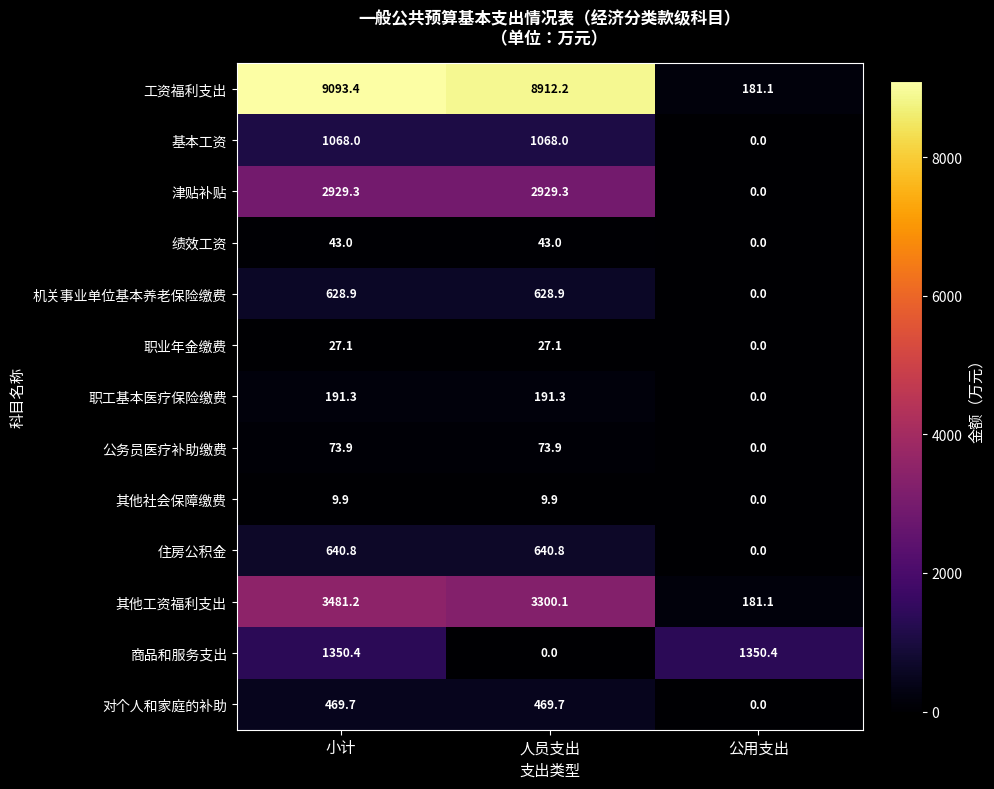

The 住房公积金 series shows 243.4 at 人员支出. True or false?

False